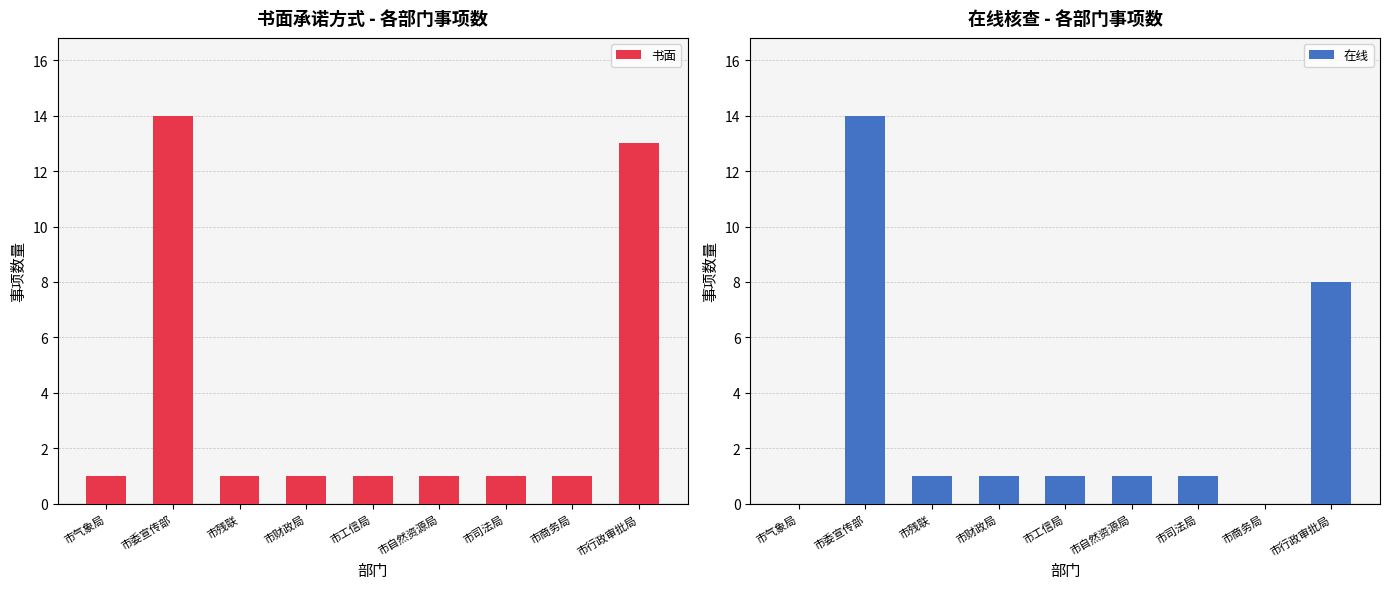

What is the label of the 9th bar from the right?

市气象局